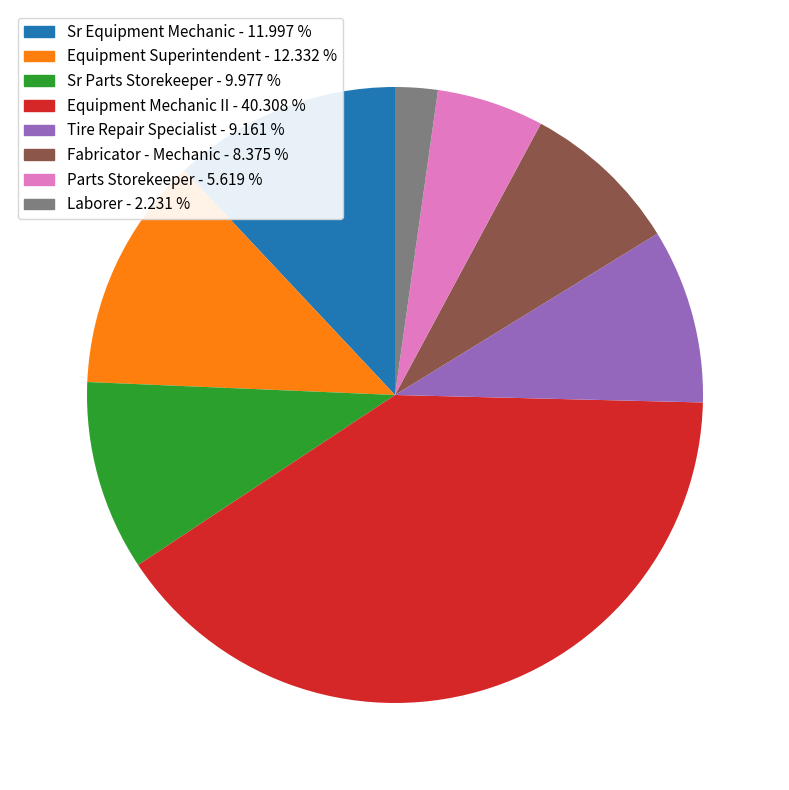

Is there a majority slice in this chart?

No